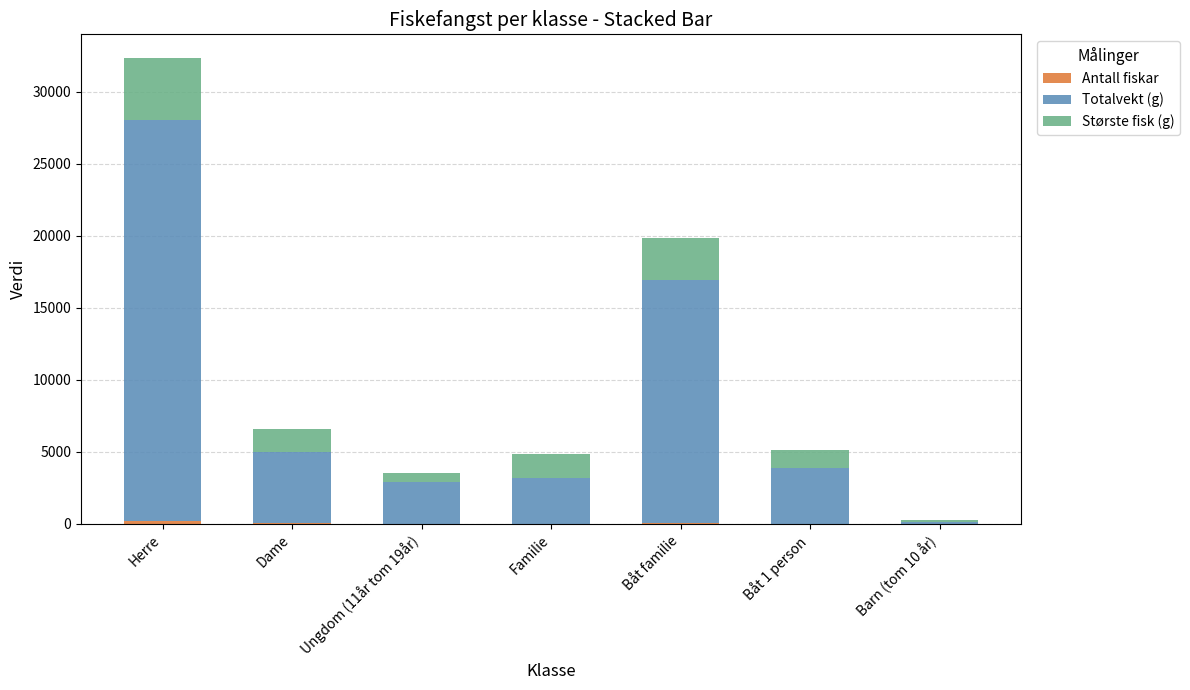

At which category is the sum across all series the highest?

Herre